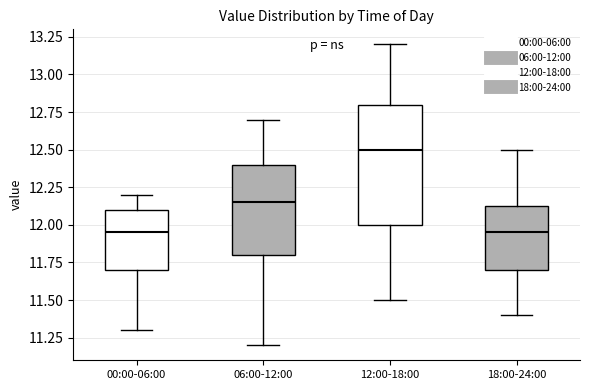

Where does the upper whisker of the box for 06:00-12:00 end on the y-axis? The values are not printed on the chart, so give them approximately, as read against the axis.

12.70